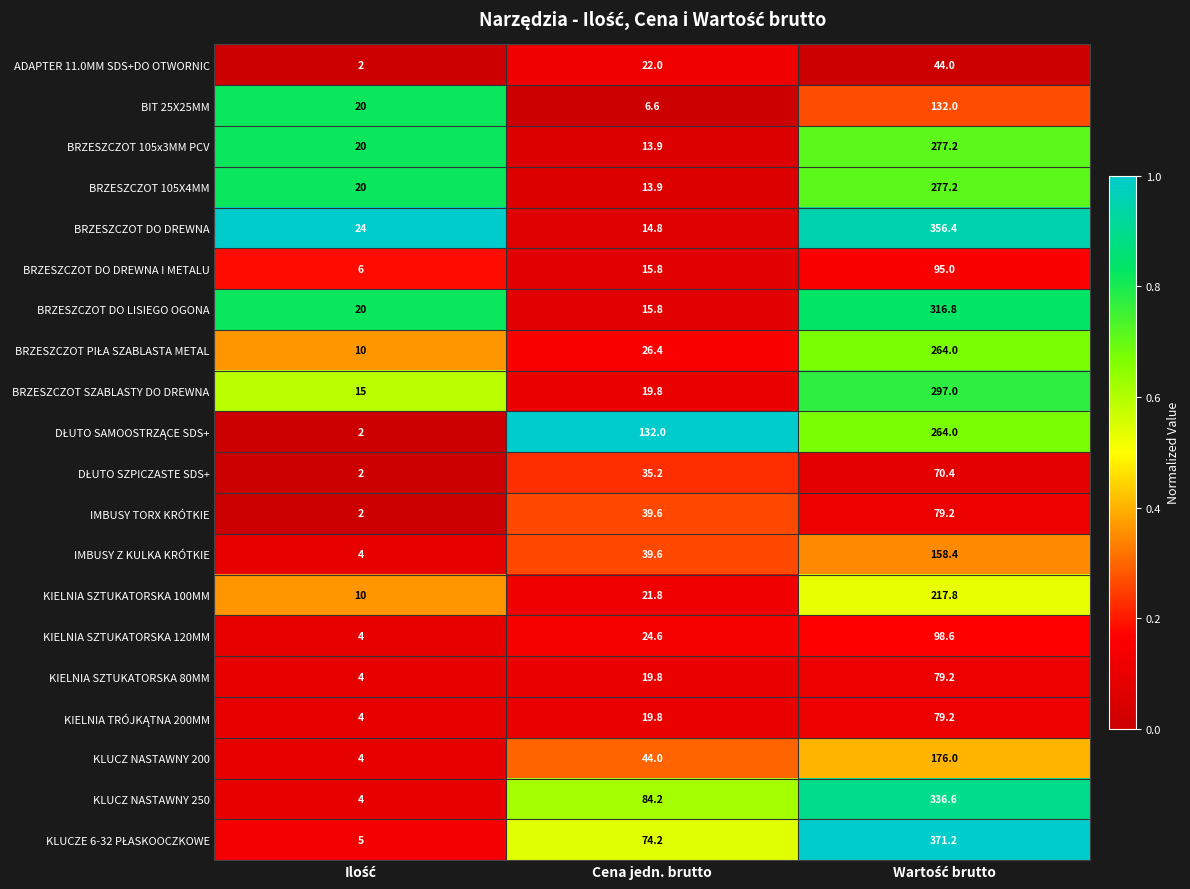

Read the KIELNIA SZTUKATORSKA 80MM value at Cena jedn. brutto.

19.8